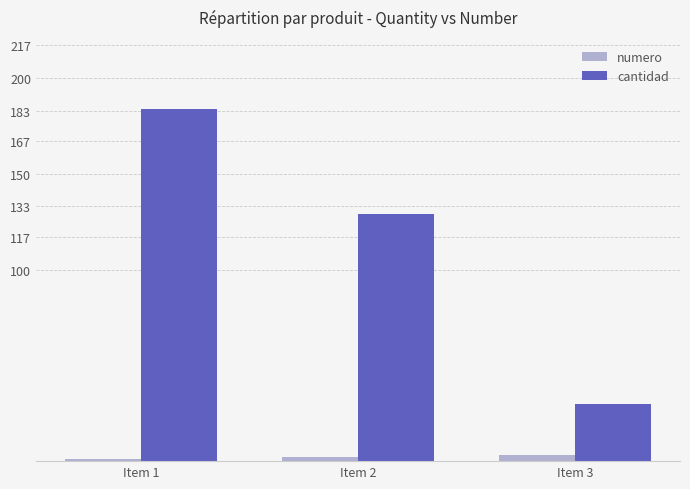

Is it true that numero equals 3 at Item 3?

True